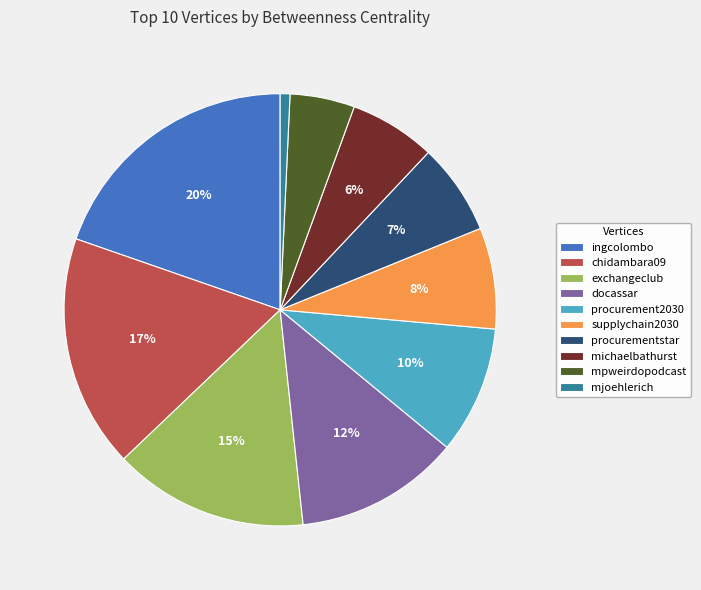

The michaelbathurst slice represents 6% of the pie. True or false?

True